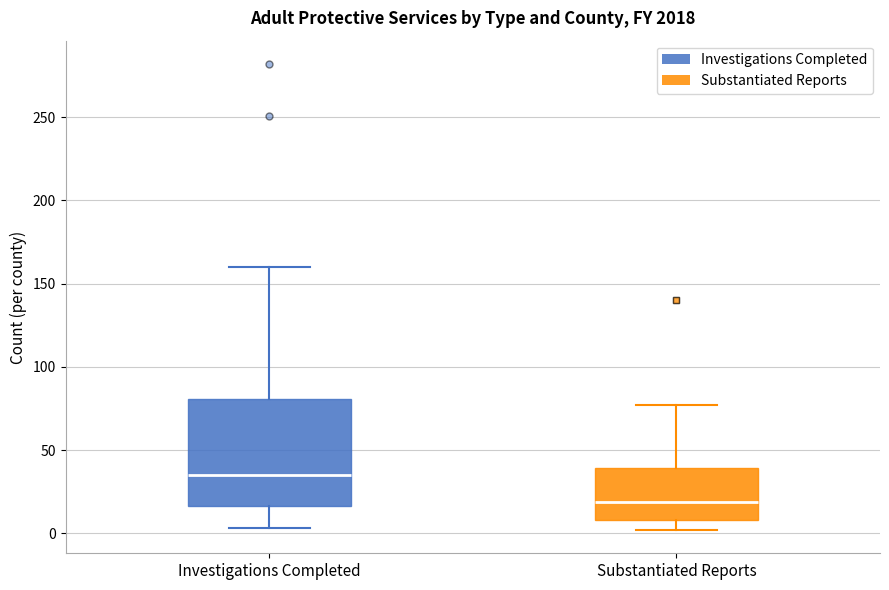

Which box's median line is the lowest?

Substantiated Reports